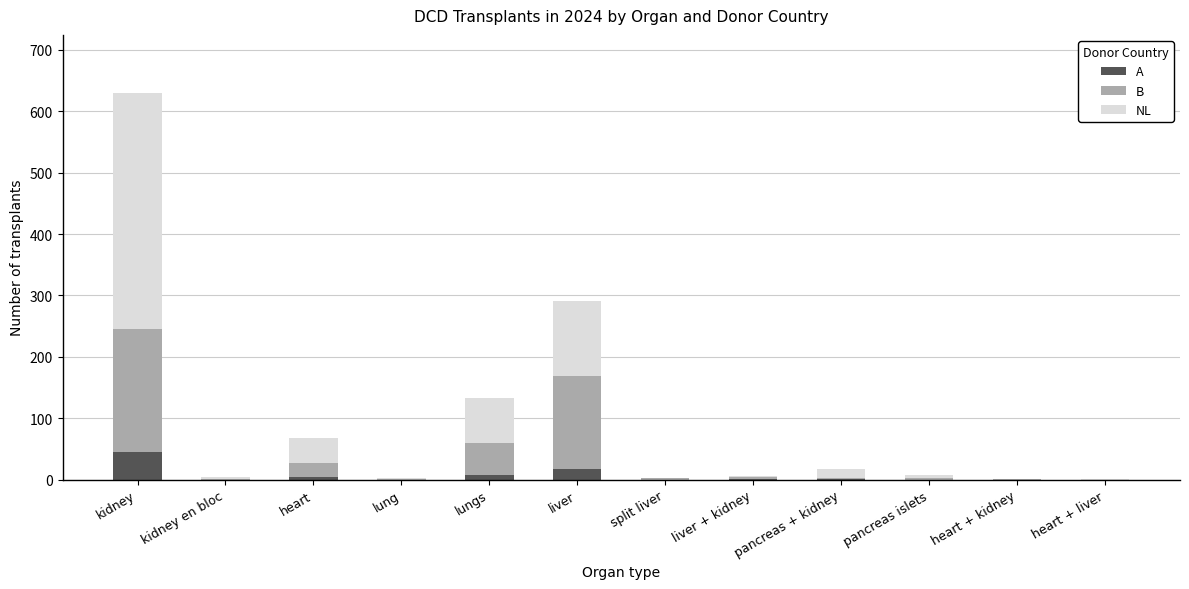

Is it true that A equals 0 at kidney en bloc?

True